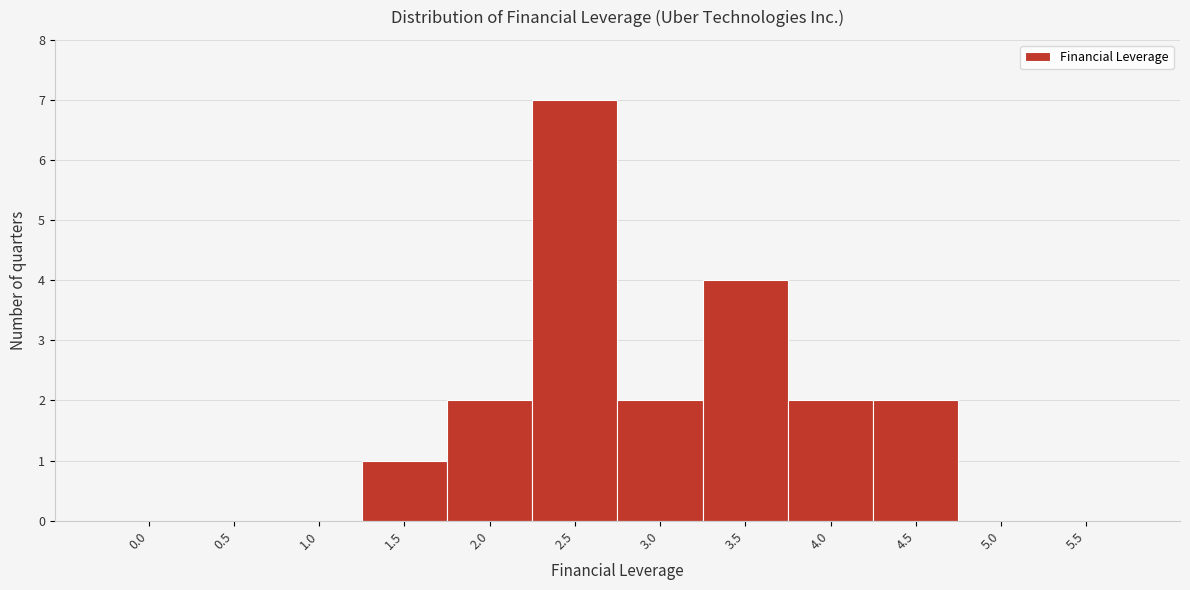

Reading right to left, list all the values displayed in this chart.

5.5=0	5.0=0	4.5=2	4.0=2	3.5=4	3.0=2	2.5=7	2.0=2	1.5=1	1.0=0	0.5=0	0.0=0